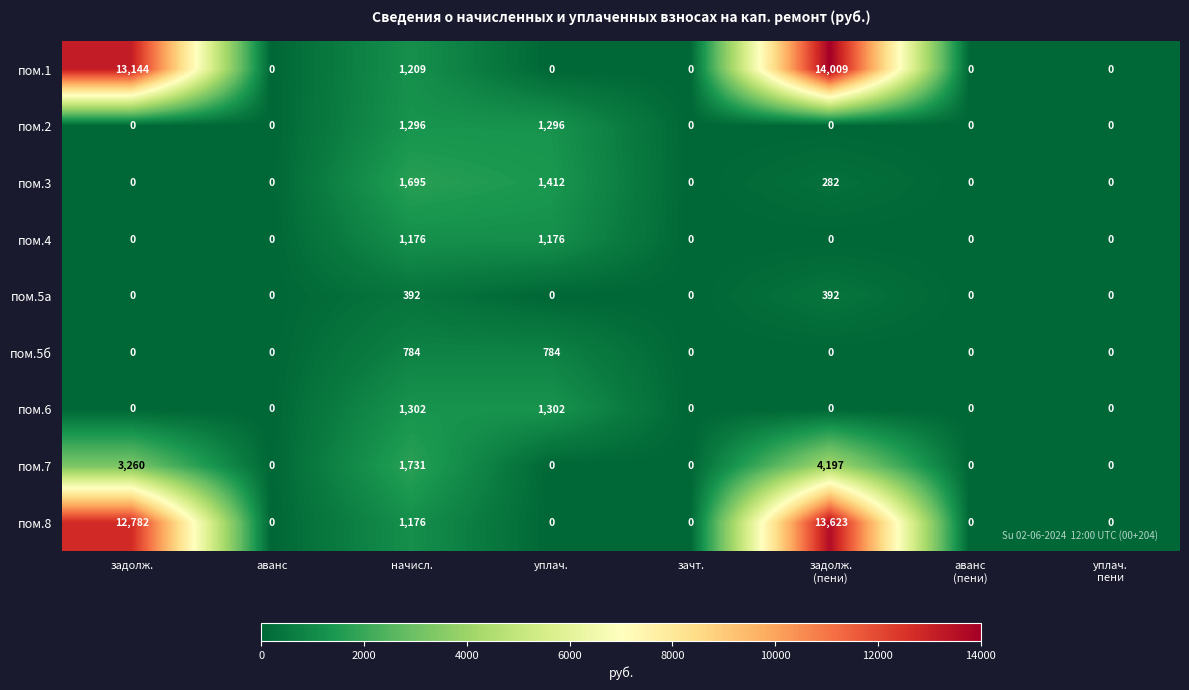

Which series has the widest spread of values?

пом.1